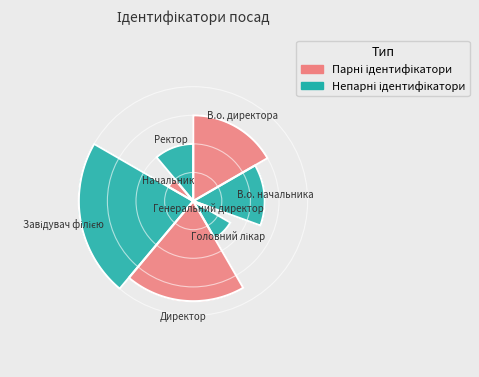

To the nearest percent, what is the combined percentage of Начальник and Головний лікар?

14%